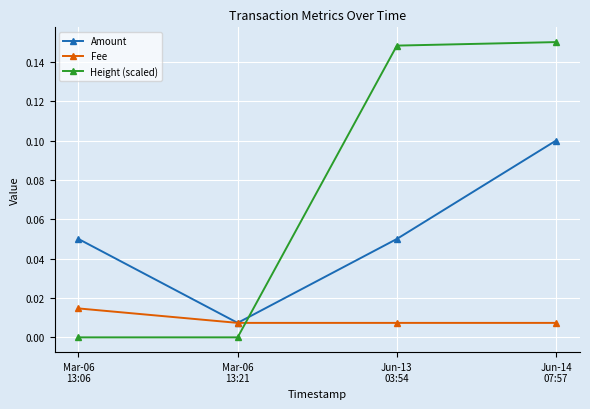

Which series has the largest total across all categories?

Height (scaled)